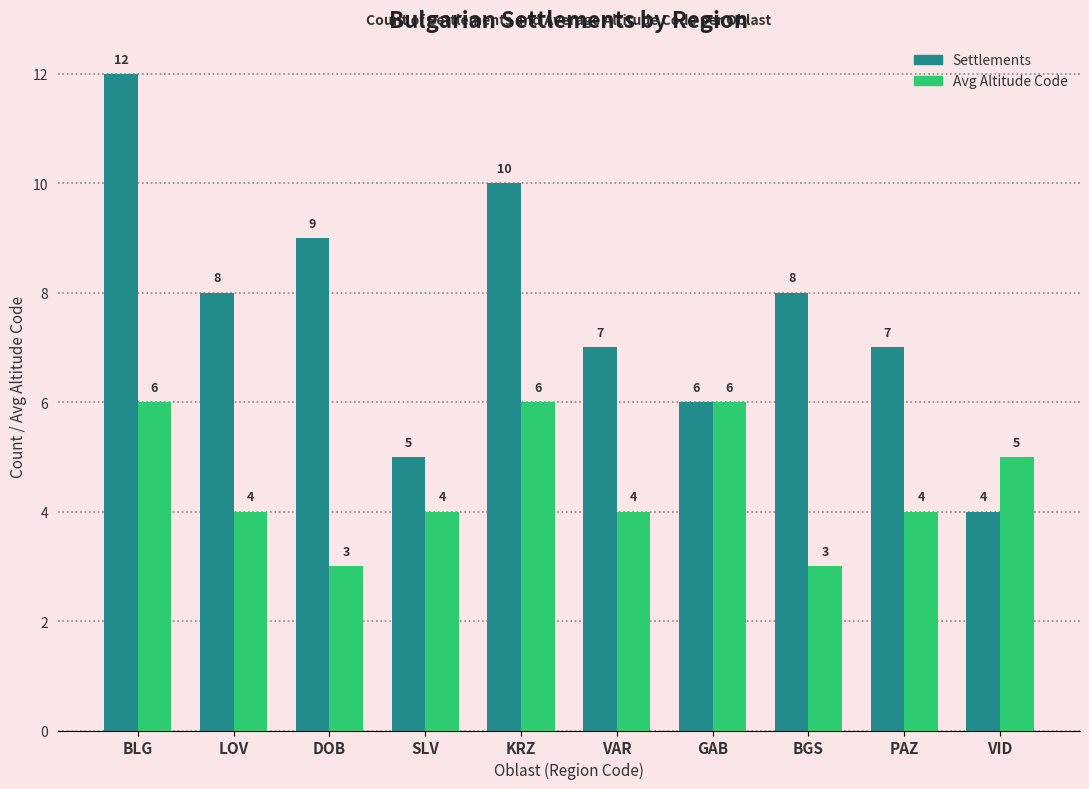

How many Settlements values are between 6 and 9?

6